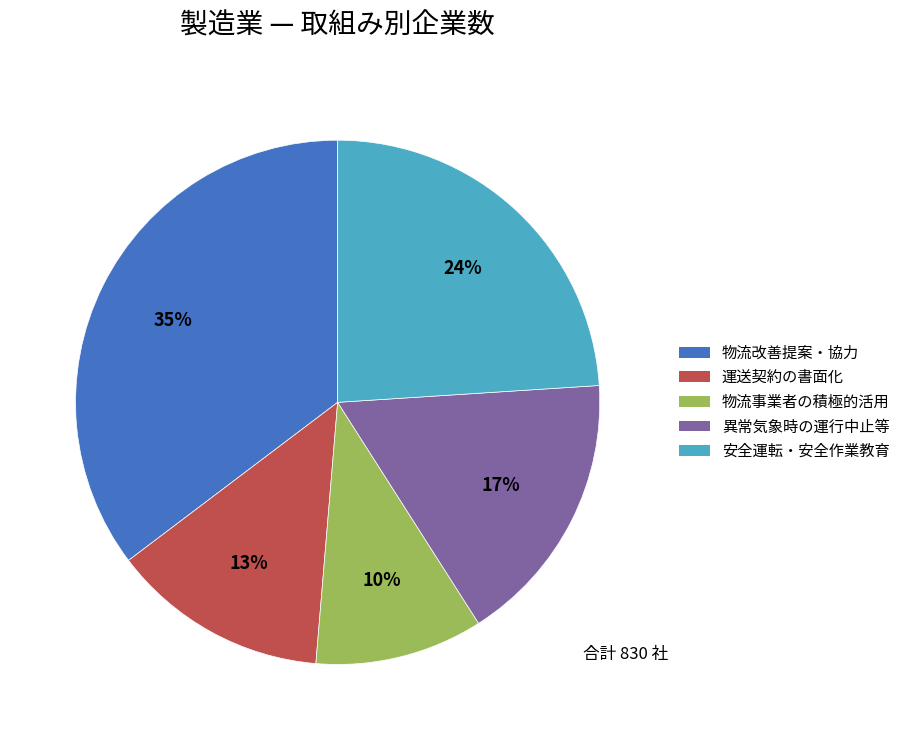

To the nearest percent, what is the average slice percentage?

20%